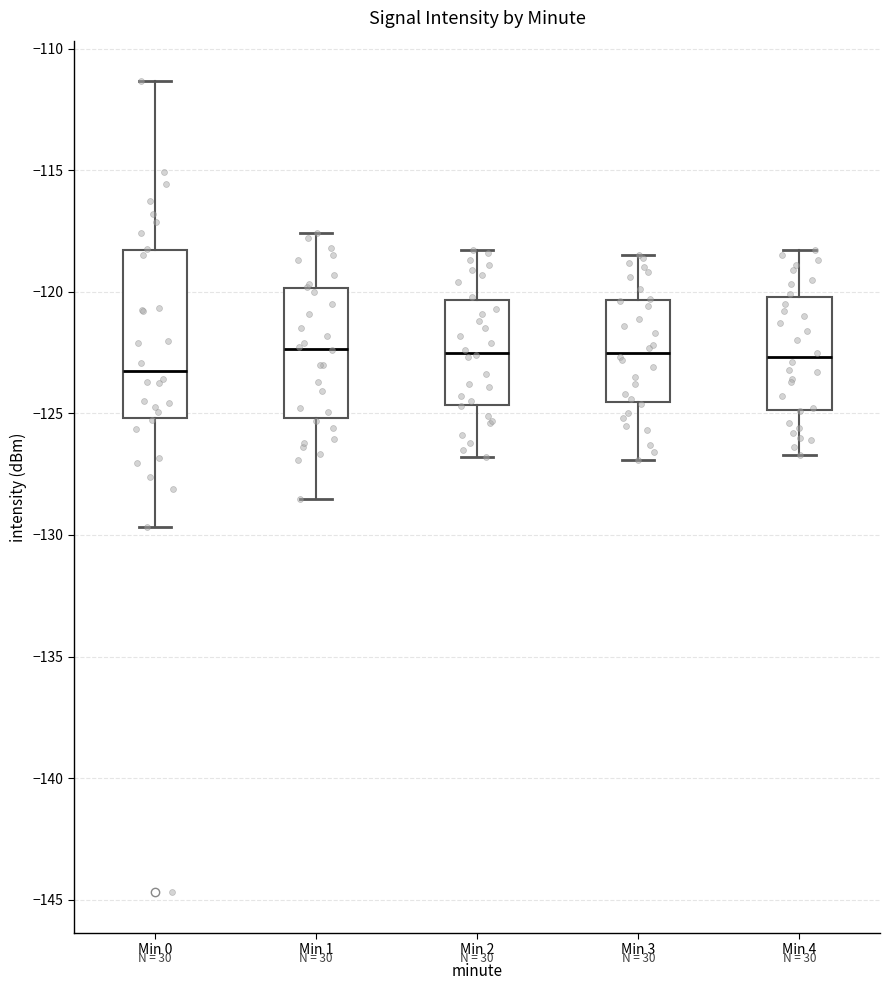

Reading left to right, transcribe this box plot: for each box, give where its median line is, the range the box spans, and where its two whiskers end, as read against the y-axis. The values are not printed on the chart, so give them approximately, as read against the axis.

Min 0: median -123.5, box -125.0 to -118.5, whiskers -129.5 to -111.5
Min 1: median -122.5, box -125.0 to -120.0, whiskers -128.5 to -117.5
Min 2: median -122.5, box -124.5 to -120.5, whiskers -127.0 to -118.5
Min 3: median -122.5, box -124.5 to -120.5, whiskers -127.0 to -118.5
Min 4: median -122.5, box -125.0 to -120.0, whiskers -126.5 to -118.5